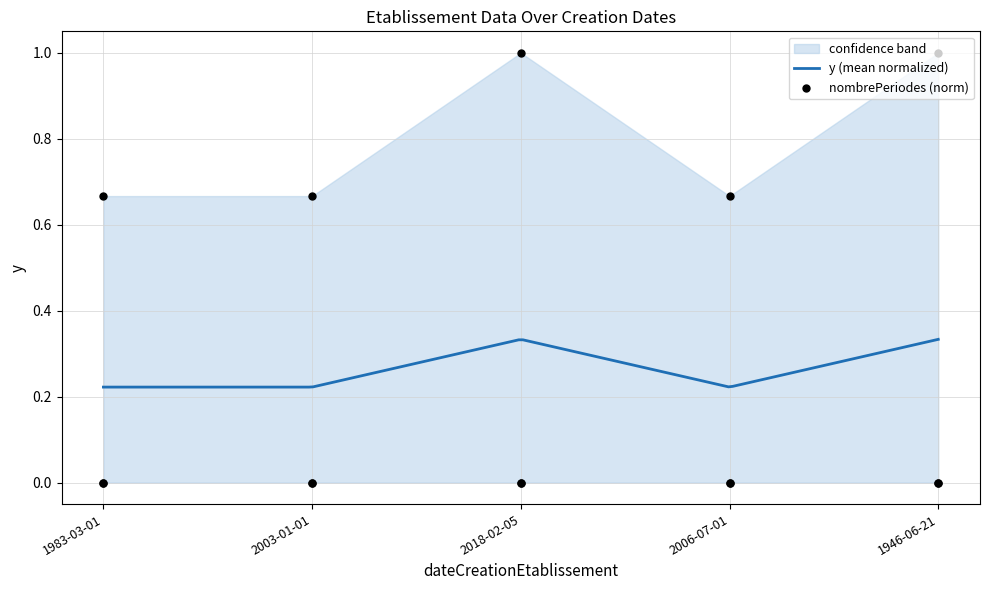

Which series has the largest total across all categories?

nombrePeriodesEtablissement